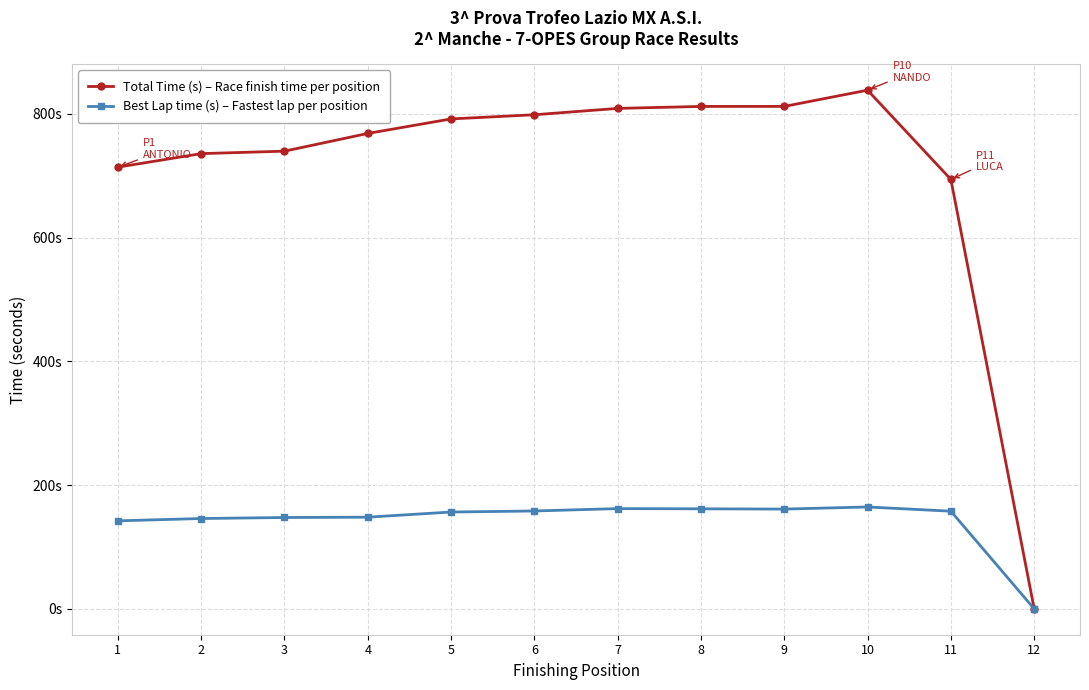

Which label corresponds to the smallest value in the chart?

12